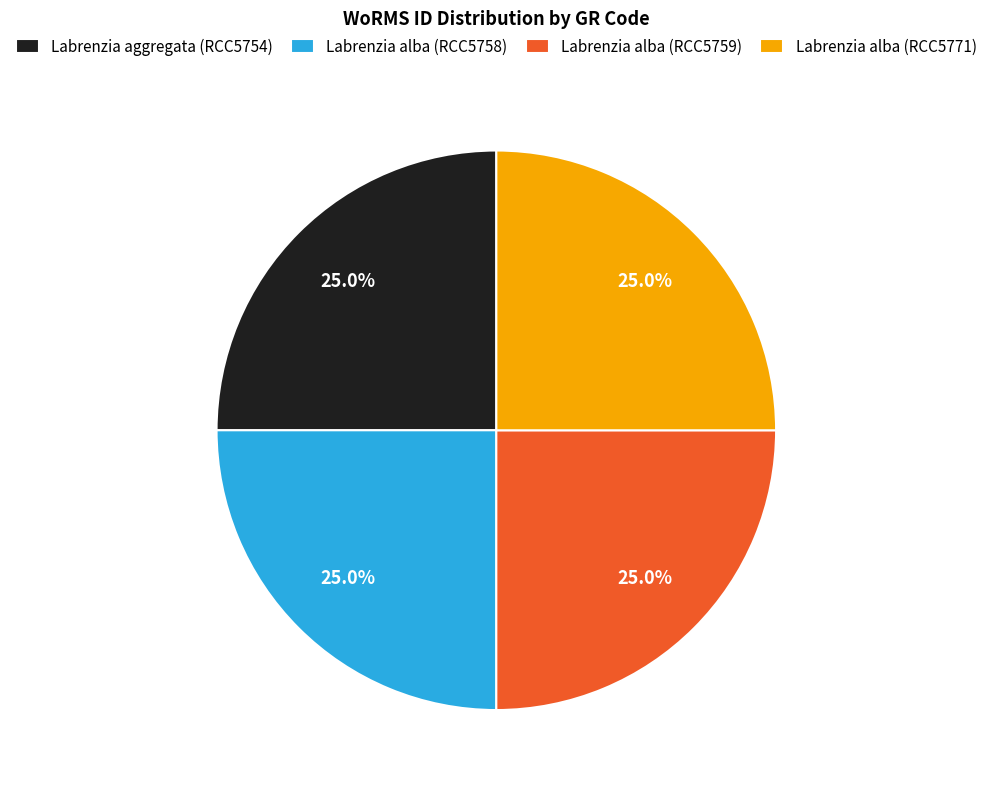

To the nearest percent, what is the average slice percentage?

25%